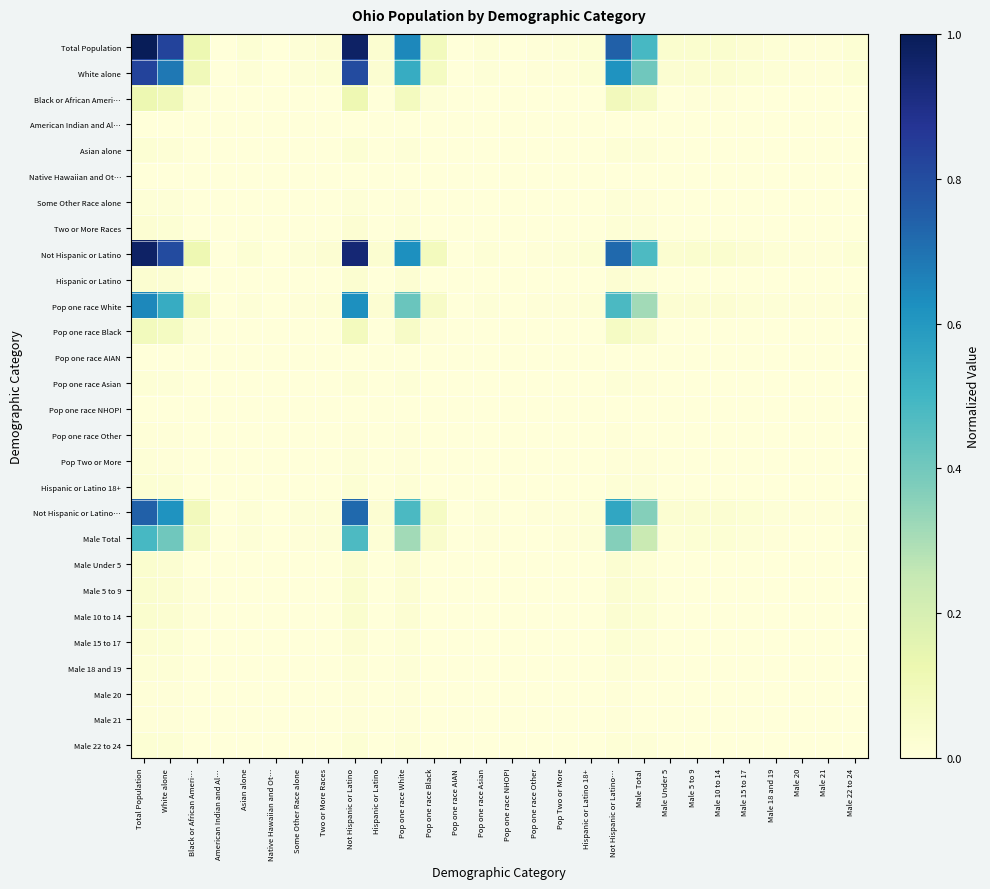

At which category is the sum across all series the highest?

Total Population